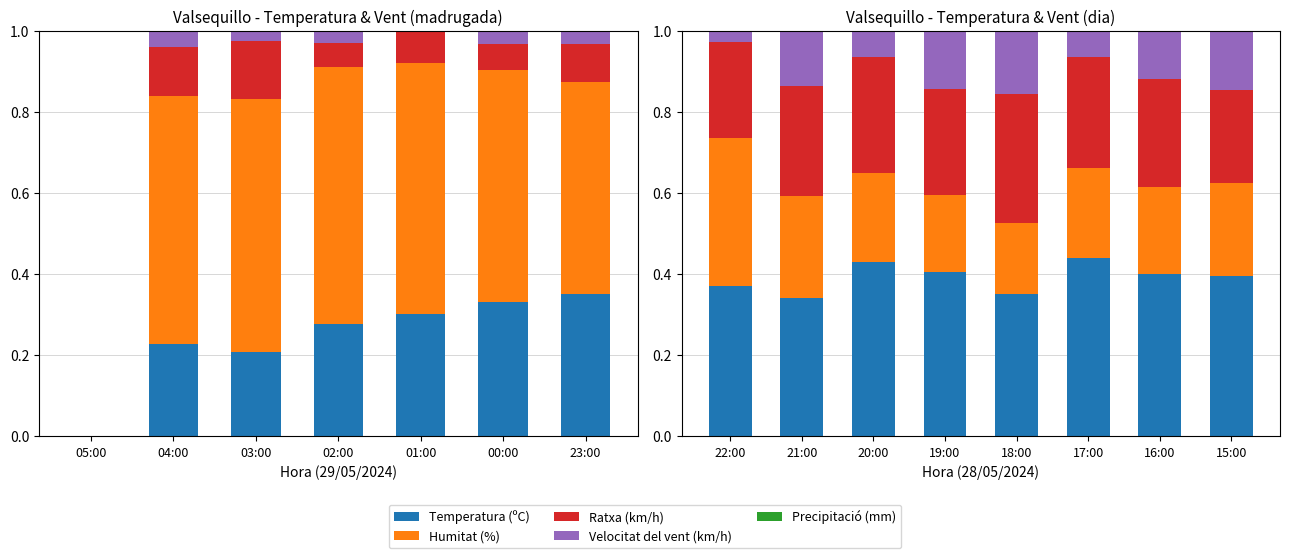

How many categories are shown in the chart?

8